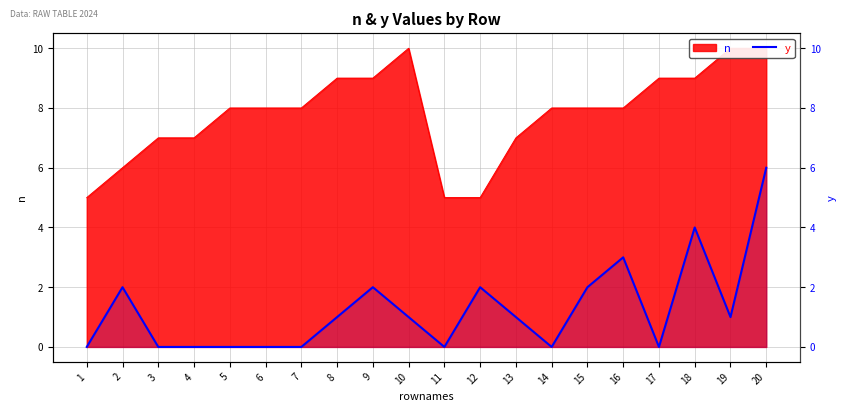

At which category does the data reach its first local peak?

2